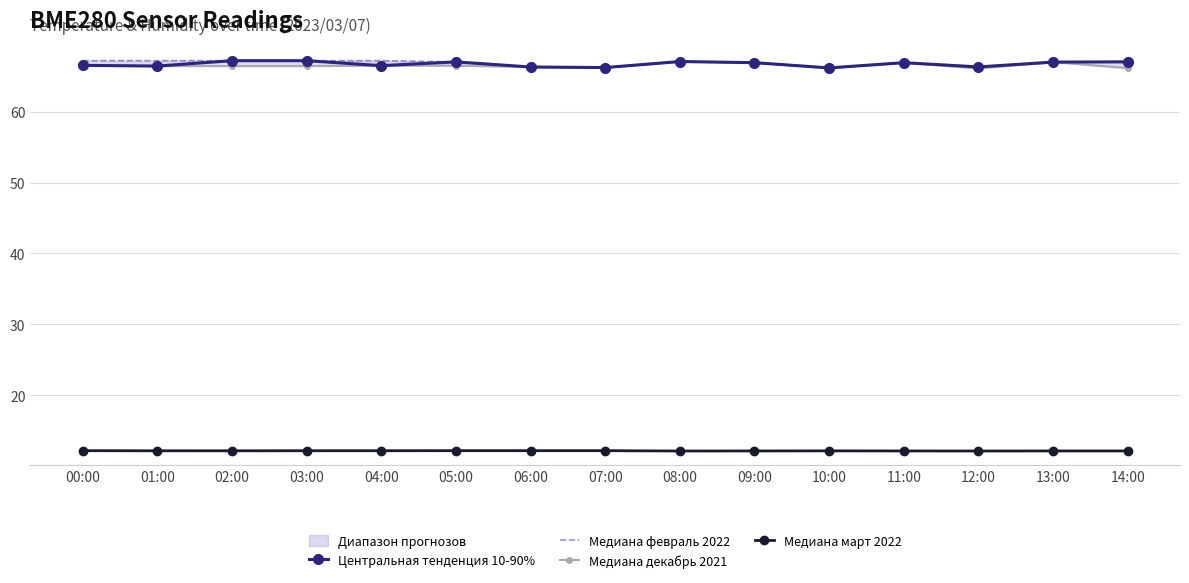

True or false: Центральная тенденция 10-90% and Медиана февраль 2022 intersect in this chart.

False